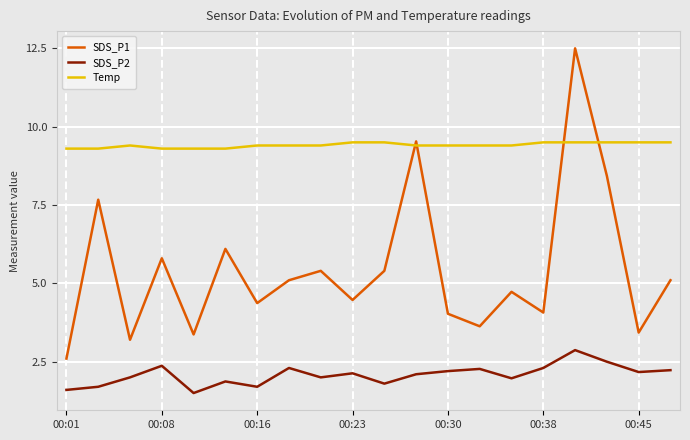

True or false: Temp and SDS_P1 intersect in this chart.

True